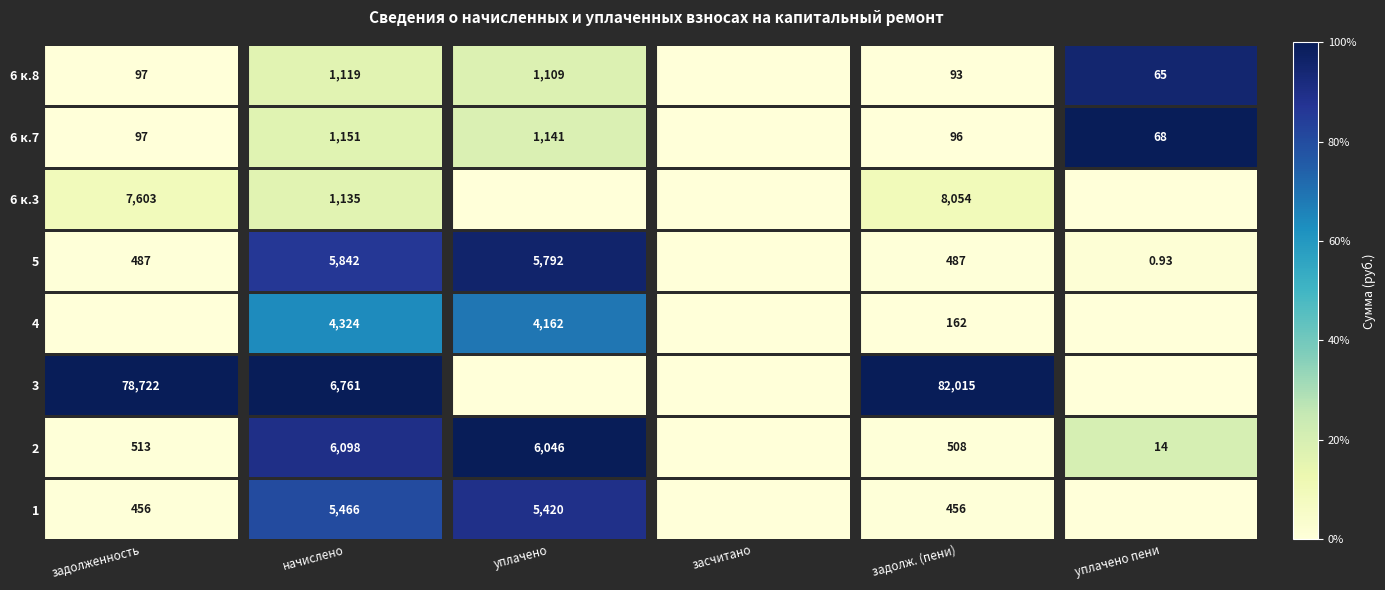

The chart shows a value of 2 at начислено. True or false?

False